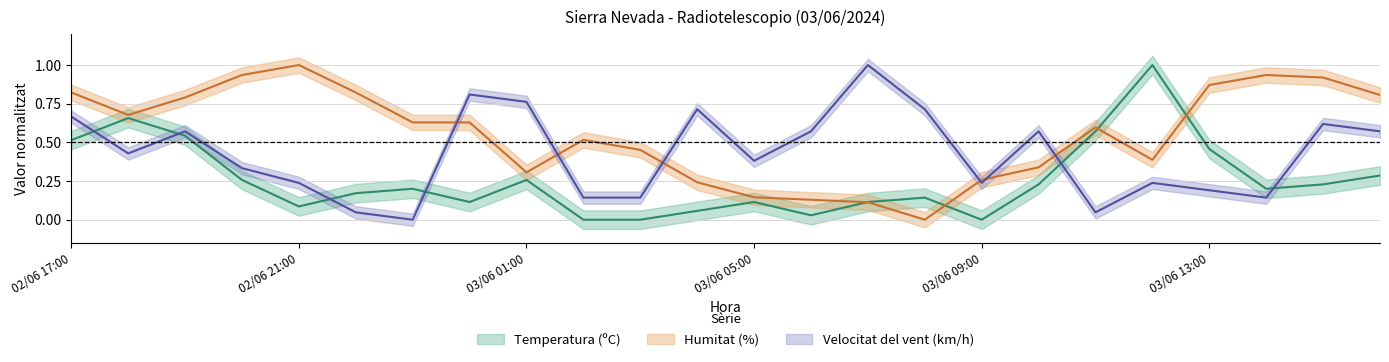

Reading left to right, list all the values displayed in this chart.

Temperatura (ºC): 02/06 17:00=0.5	02/06 18:00=0.7	02/06 19:00=0.5	02/06 20:00=0.3	02/06 21:00=0.1	02/06 22:00=0.2	02/06 23:00=0.2	03/06 00:00=0.1	03/06 01:00=0.3	03/06 02:00=0.0	03/06 03:00=0.0	03/06 04:00=0.1	03/06 05:00=0.1	03/06 06:00=0.0	03/06 07:00=0.1	03/06 08:00=0.1	03/06 09:00=0.0	03/06 10:00=0.2	03/06 11:00=0.6	03/06 12:00=1.0	03/06 13:00=0.5	03/06 14:00=0.2	03/06 15:00=0.2	03/06 16:00=0.3
Humitat (%): 02/06 17:00=0.8	02/06 18:00=0.7	02/06 19:00=0.8	02/06 20:00=0.9	02/06 21:00=1.0	02/06 22:00=0.8	02/06 23:00=0.6	03/06 00:00=0.6	03/06 01:00=0.3	03/06 02:00=0.5	03/06 03:00=0.5	03/06 04:00=0.2	03/06 05:00=0.1	03/06 06:00=0.1	03/06 07:00=0.1	03/06 08:00=0.0	03/06 09:00=0.3	03/06 10:00=0.3	03/06 11:00=0.6	03/06 12:00=0.4	03/06 13:00=0.9	03/06 14:00=0.9	03/06 15:00=0.9	03/06 16:00=0.8
Velocitat del vent (km/h): 02/06 17:00=0.7	02/06 18:00=0.4	02/06 19:00=0.6	02/06 20:00=0.3	02/06 21:00=0.2	02/06 22:00=0.0	02/06 23:00=0.0	03/06 00:00=0.8	03/06 01:00=0.8	03/06 02:00=0.1	03/06 03:00=0.1	03/06 04:00=0.7	03/06 05:00=0.4	03/06 06:00=0.6	03/06 07:00=1.0	03/06 08:00=0.7	03/06 09:00=0.2	03/06 10:00=0.6	03/06 11:00=0.0	03/06 12:00=0.2	03/06 13:00=0.2	03/06 14:00=0.1	03/06 15:00=0.6	03/06 16:00=0.6